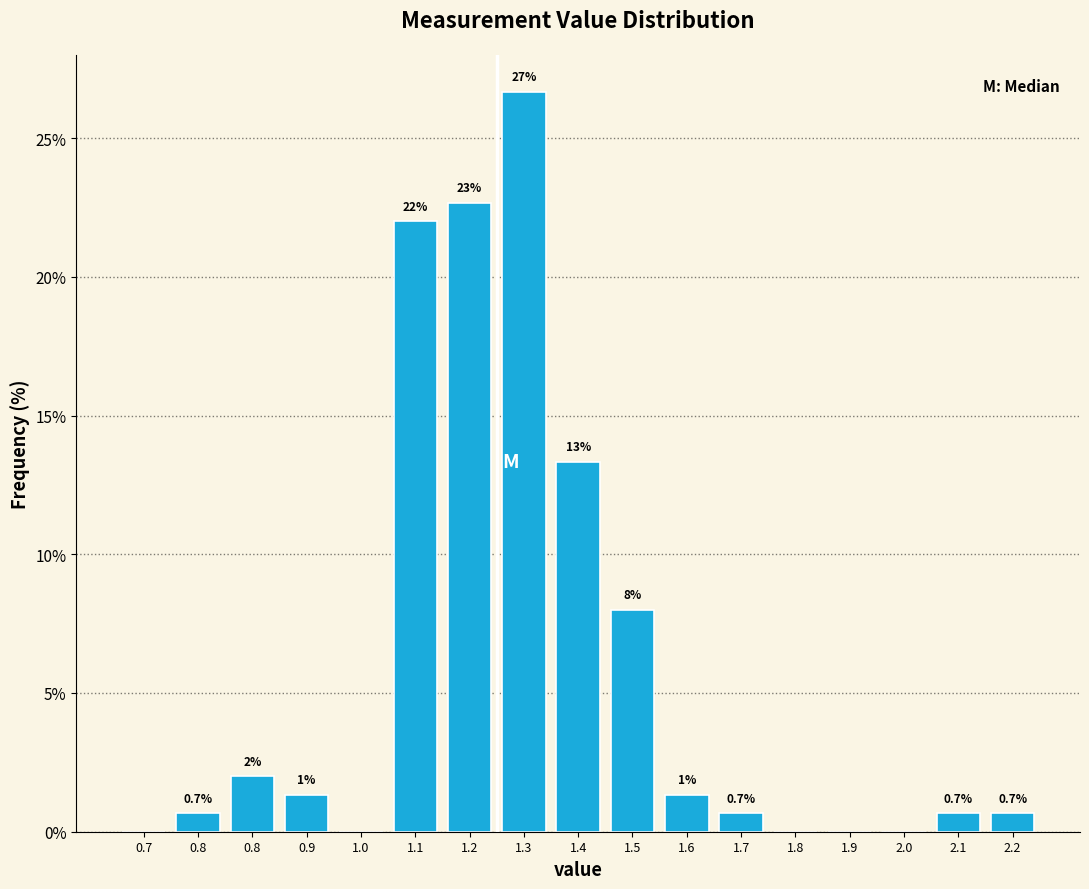

Are the bars horizontal?

No